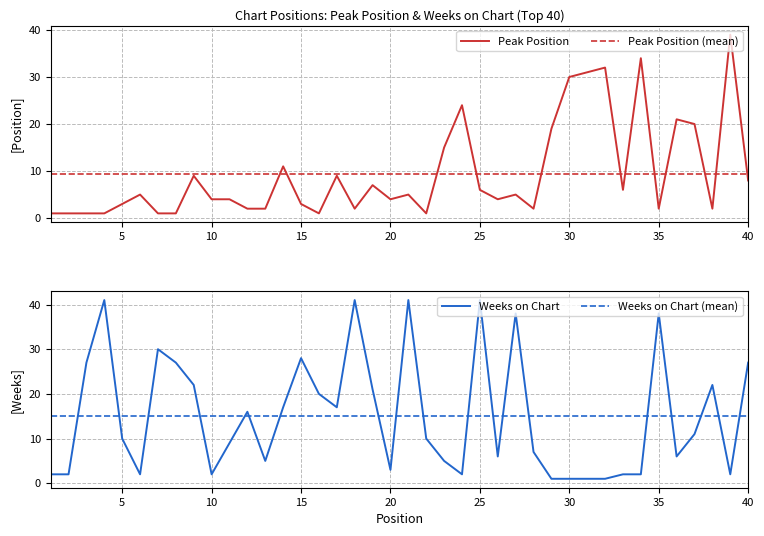

How many lines are shown in the chart?

2